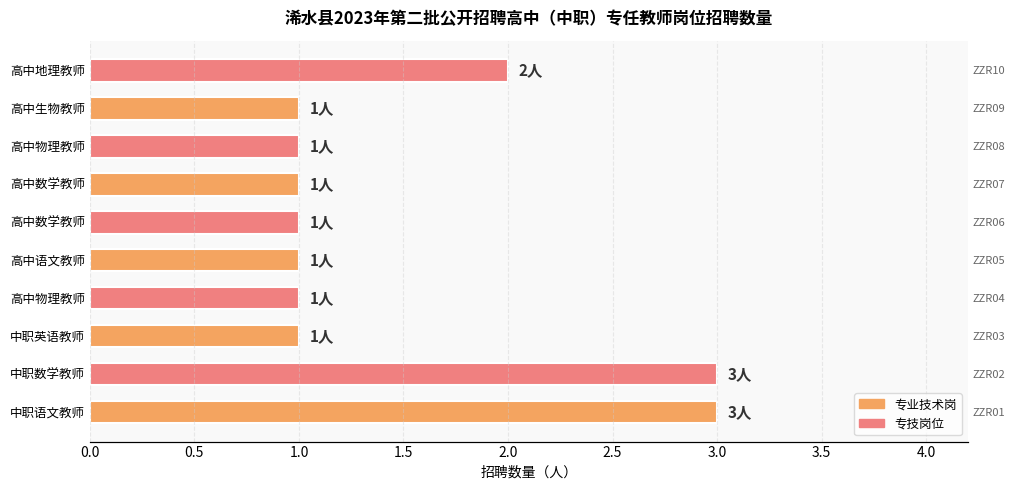

Are the bars horizontal?

Yes